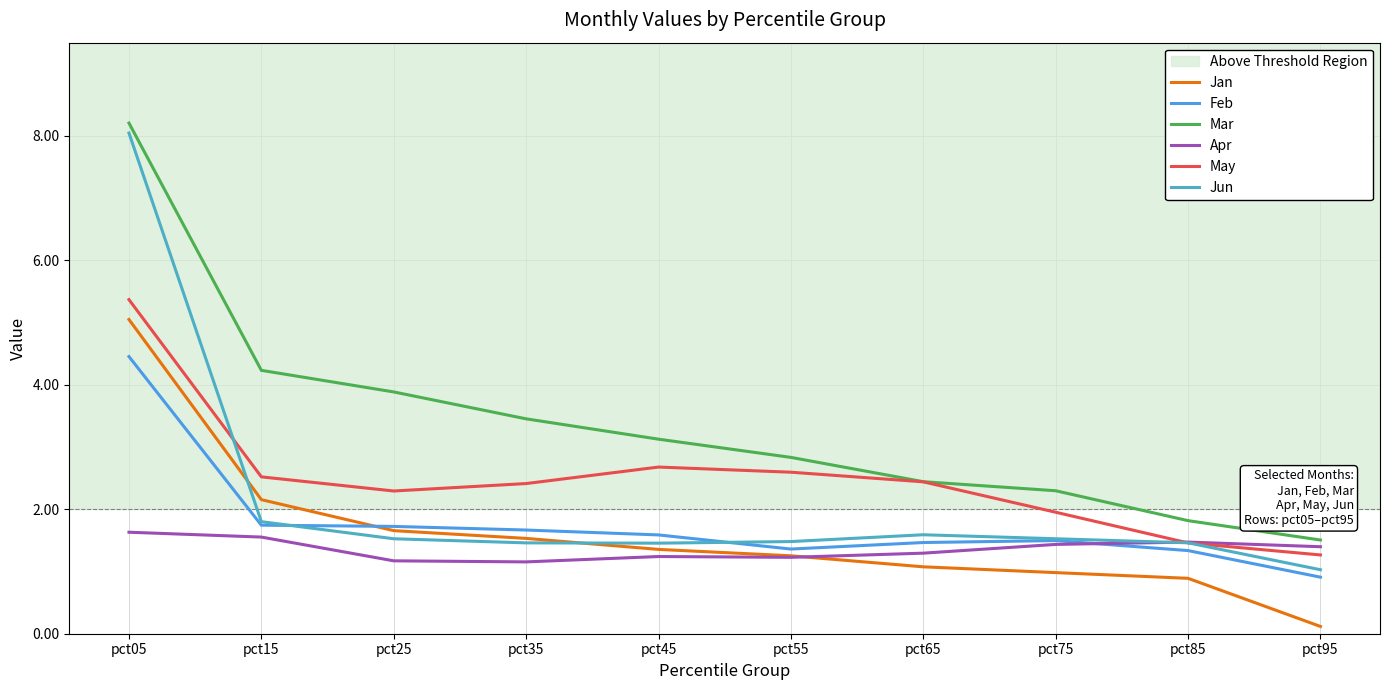

What is the maximum value for Jun?

8.0